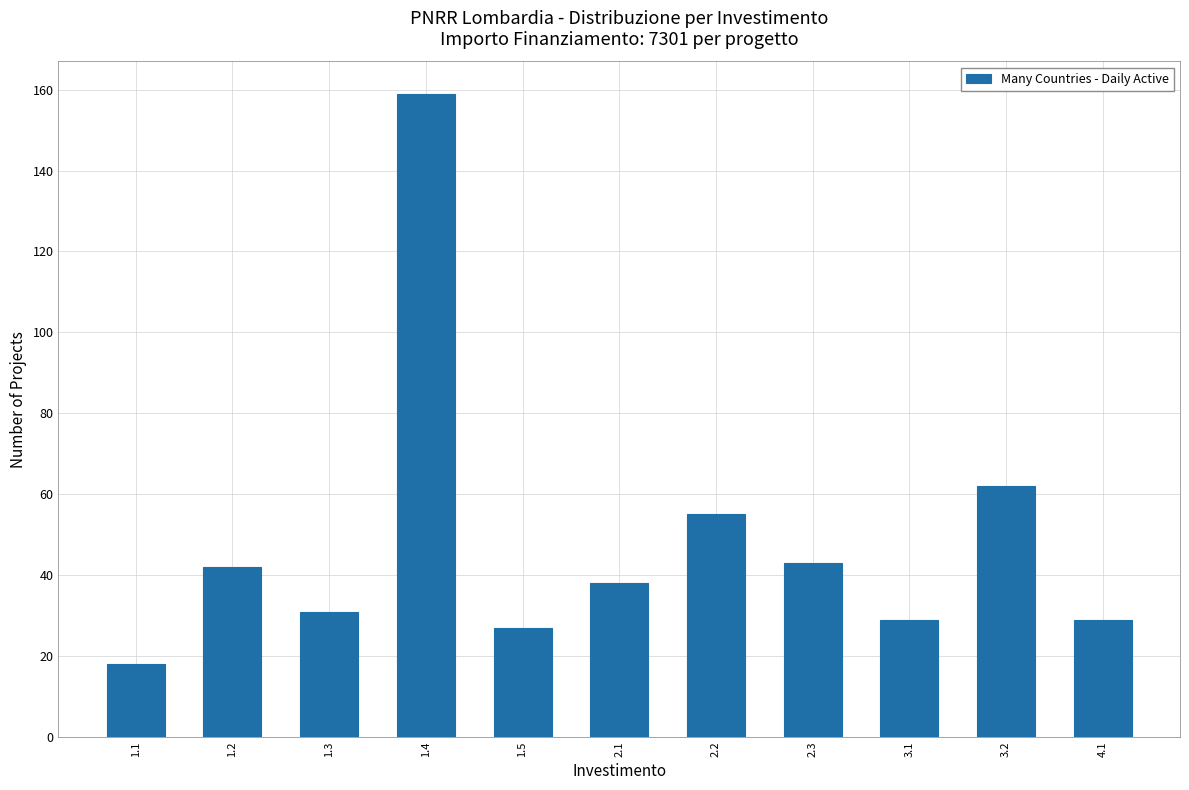

Reading left to right, what are all the values shown in this chart?

1.1=18	1.2=42	1.3=31	1.4=159	1.5=27	2.1=38	2.2=55	2.3=43	3.1=29	3.2=62	4.1=29